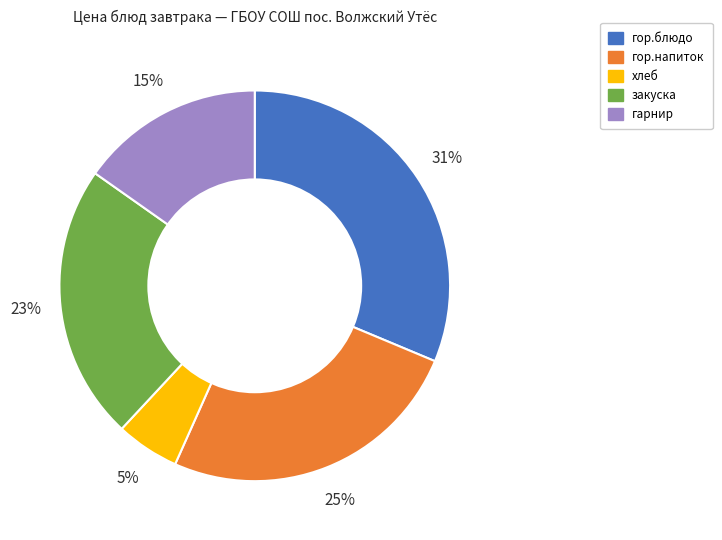

Which slice is the smallest?

хлеб